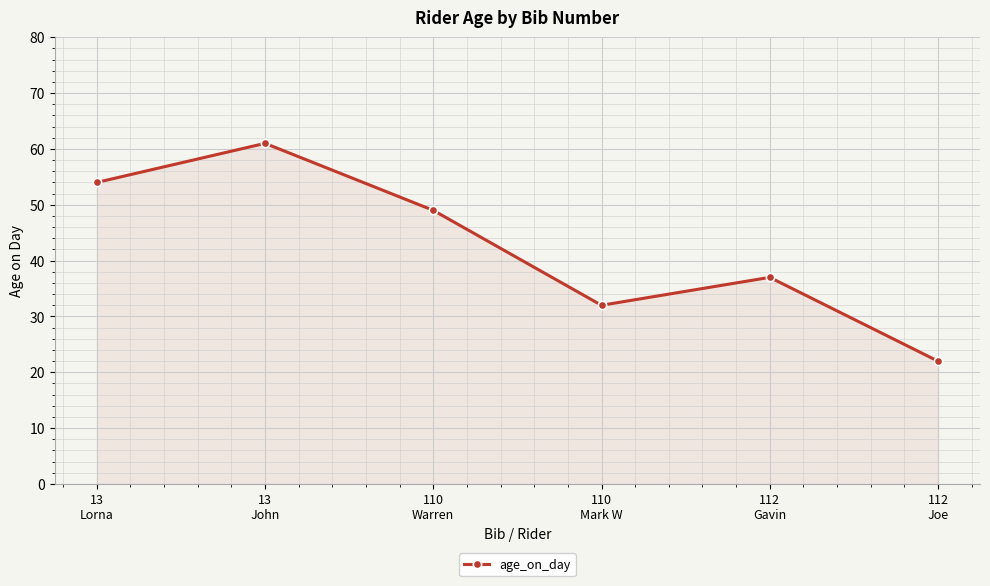

What is the label of the 6th point from the right?

13
Lorna